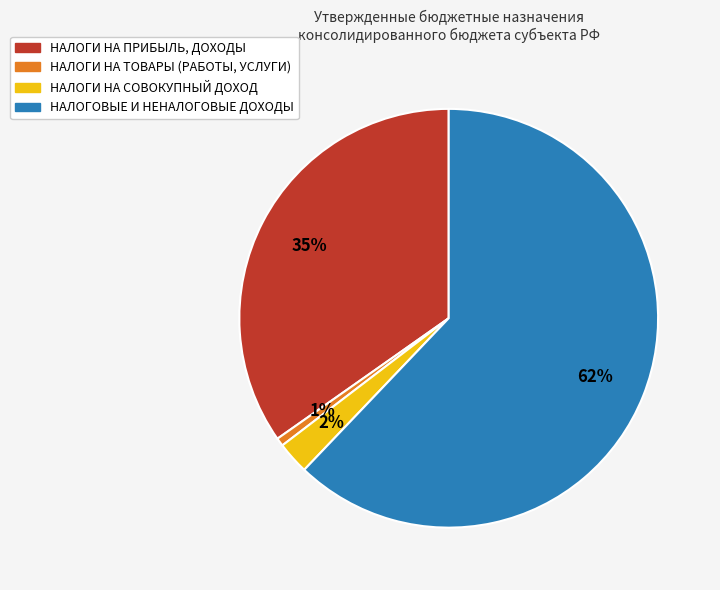

Which slice is the smallest?

НАЛОГИ НА ТОВАРЫ (РАБОТЫ, УСЛУГИ)